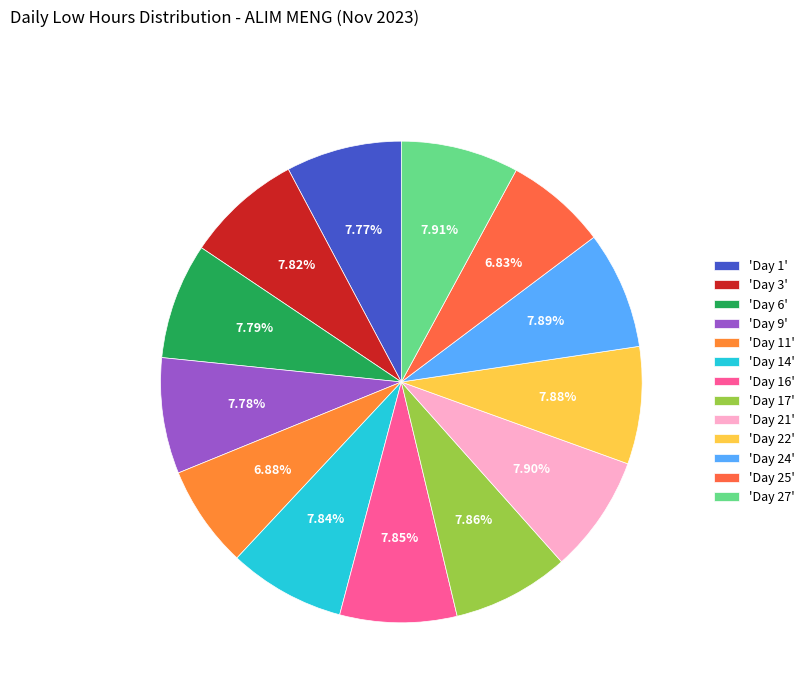

To the nearest percent, what is the average slice percentage?

8%